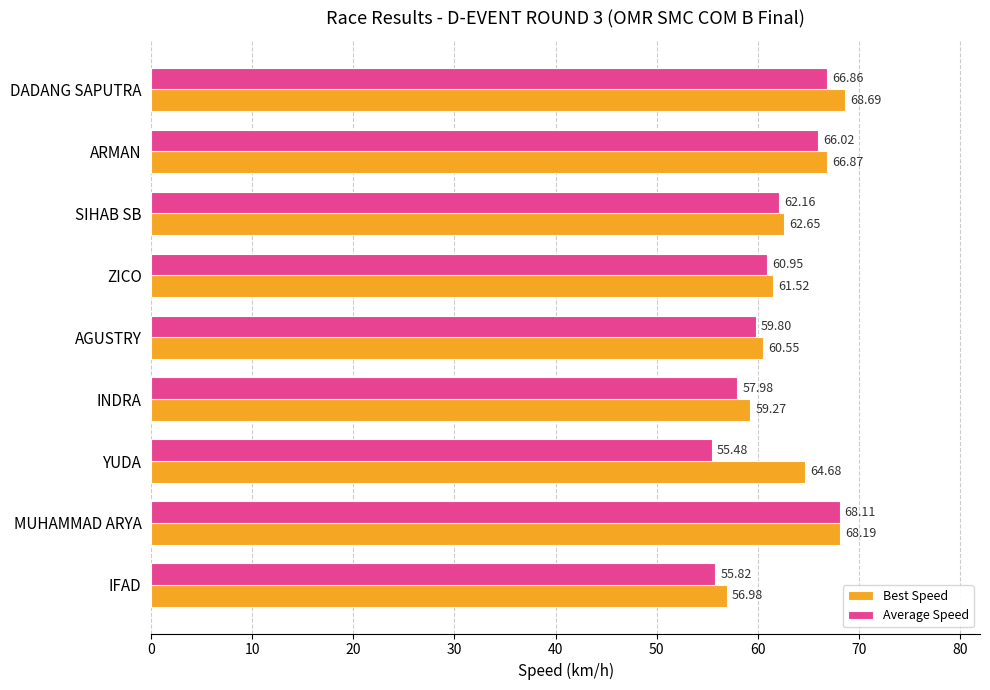

Rank the series by their average value, from lowest to highest.

Average Speed, Best Speed